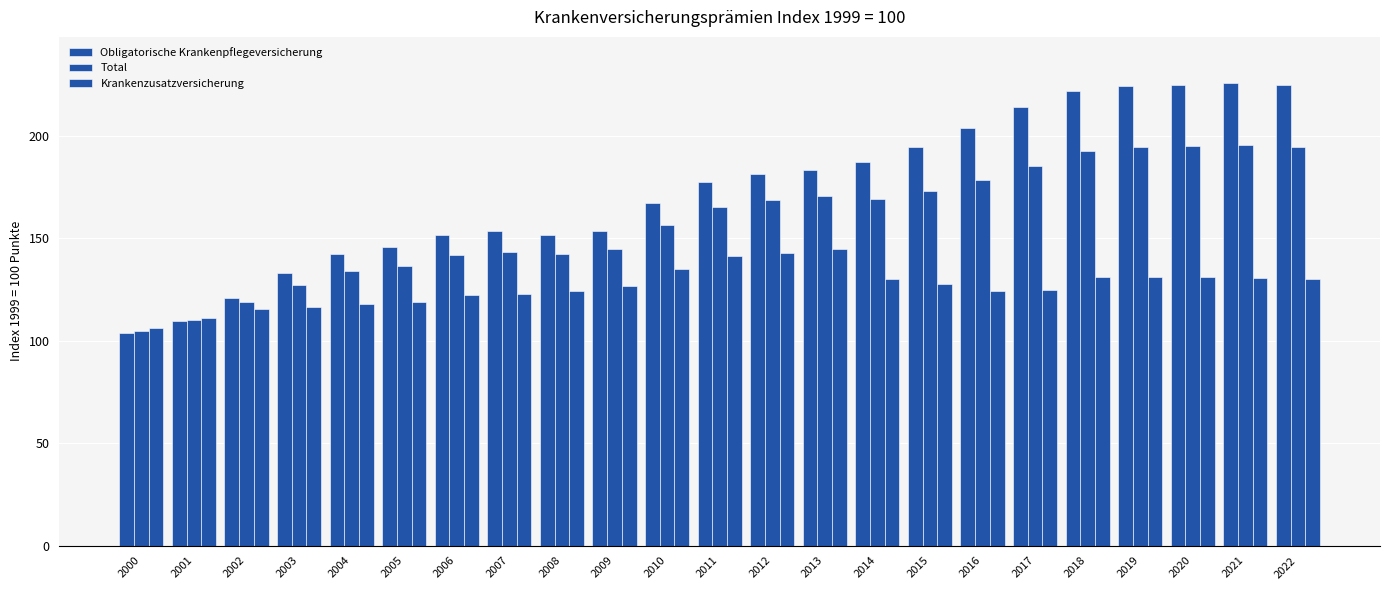

Rank the series by their average value, from highest to lowest.

Obligatorische Krankenpflegeversicherung, Total, Krankenzusatzversicherung